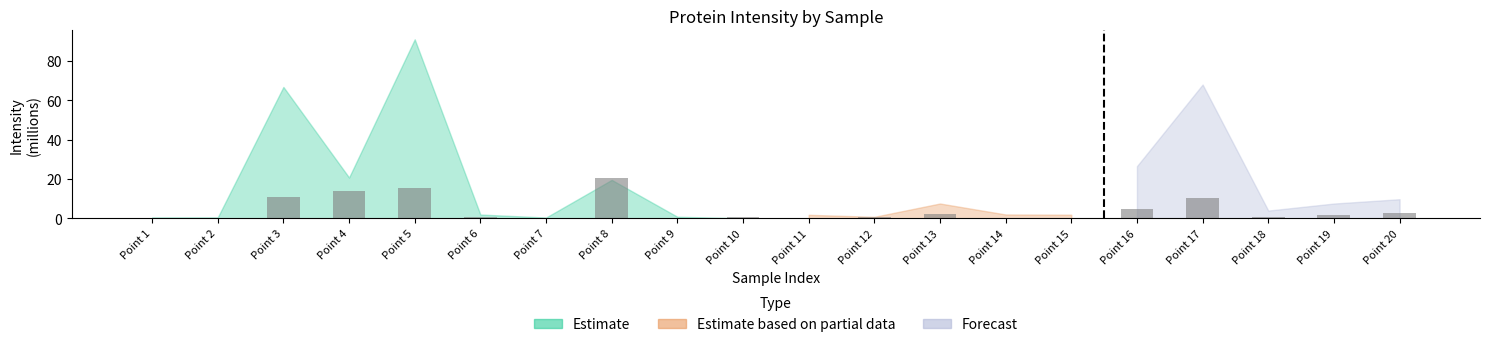

What is the value of the 3rd bar from the left?

10.8